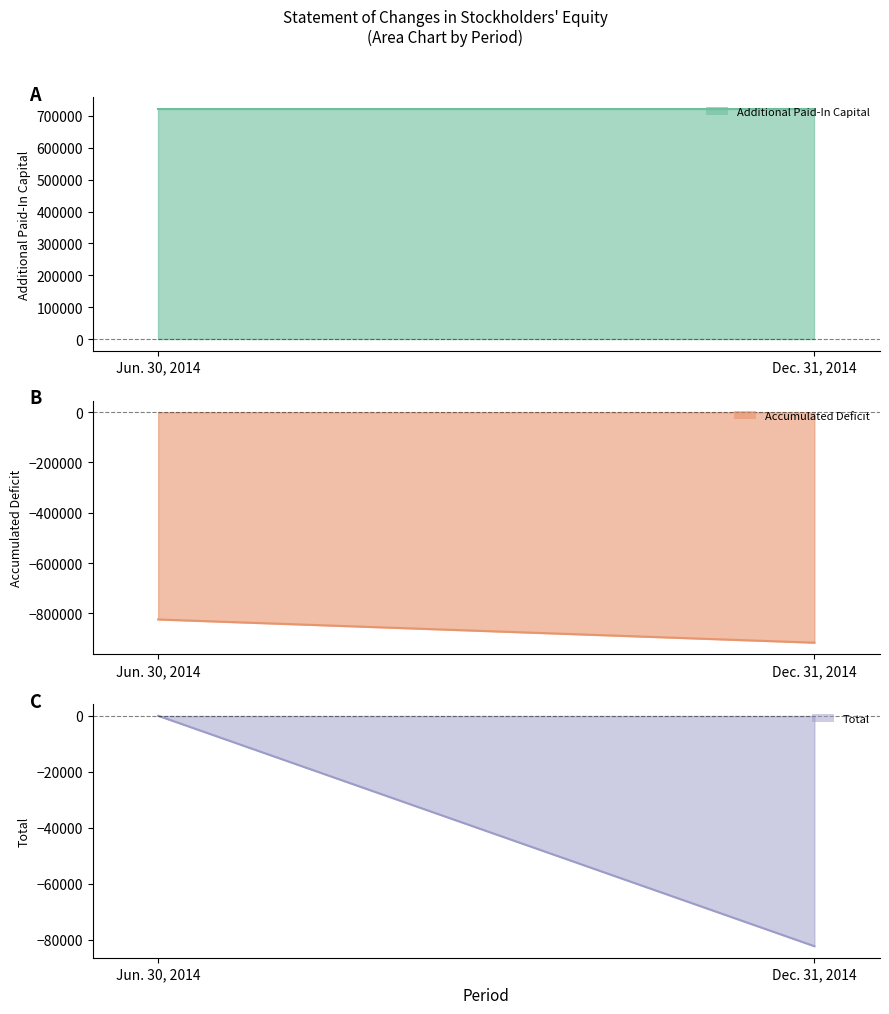

How many Accumulated Deficit values are between -916914 and -824542?

2